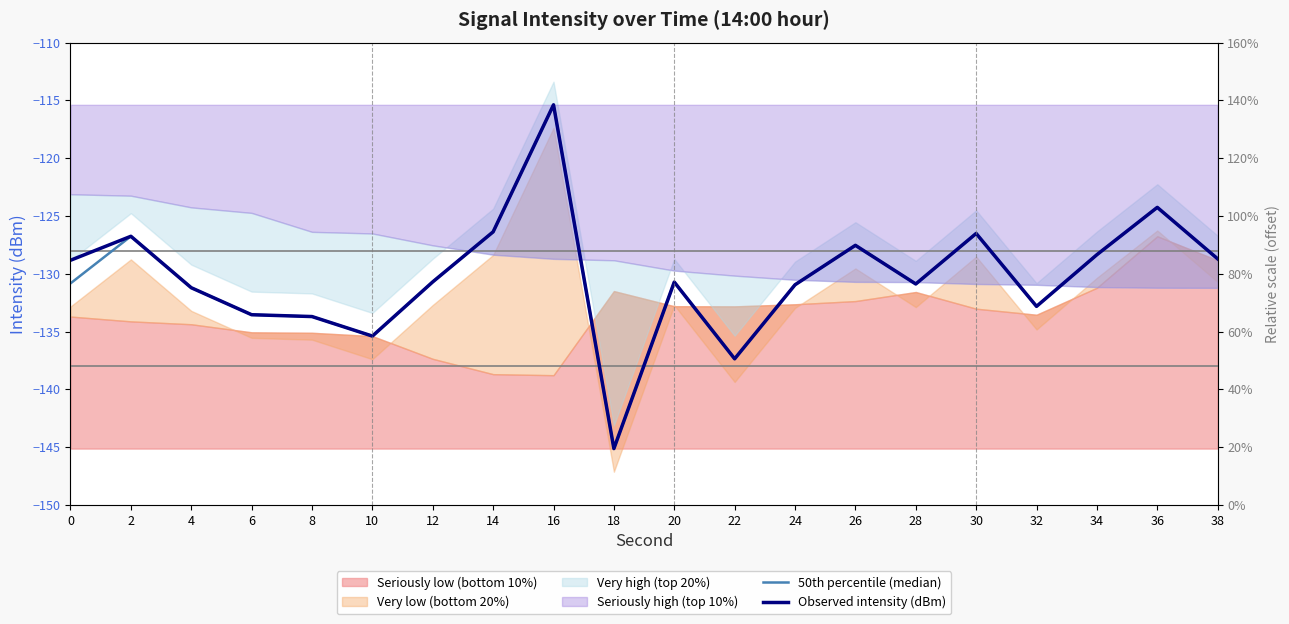

True or false: Observed intensity (dBm) and 50th percentile (median) cross at least once.

False